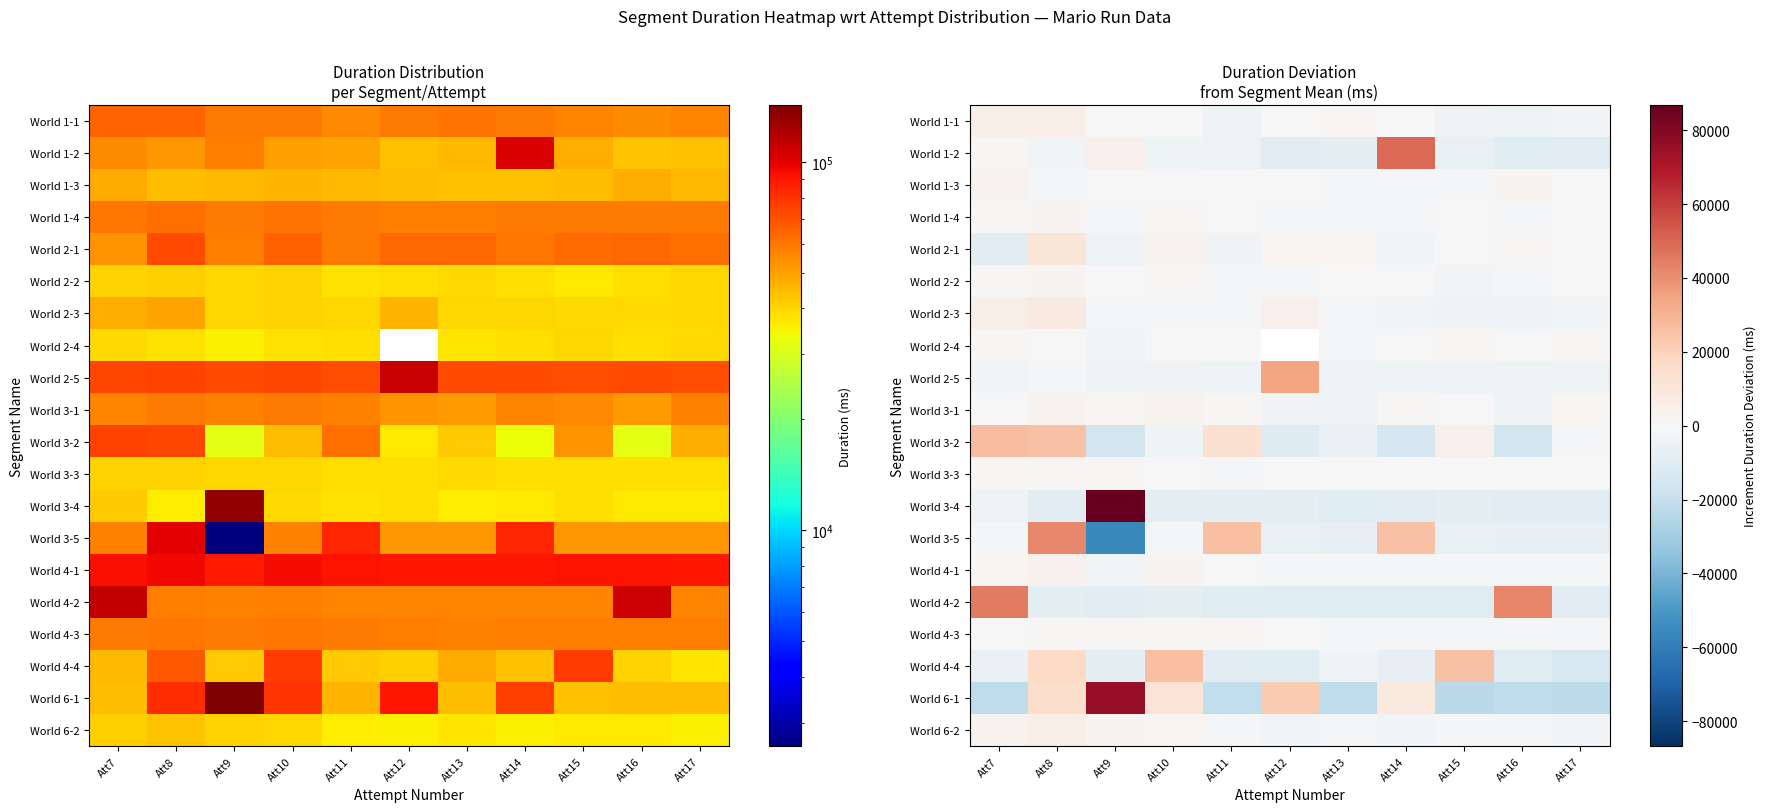

What is the difference between the maximum and minimum values in the World 2-5 series?

39006.0